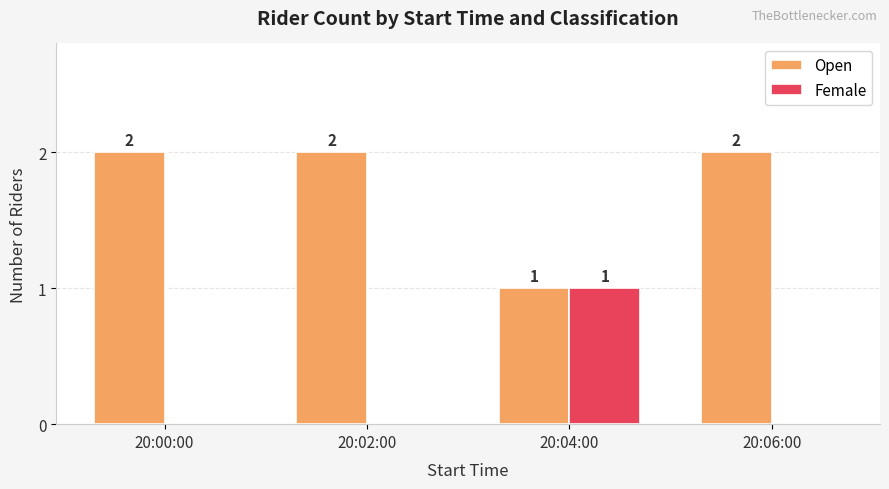

What is the total value across all series at 20:06:00?

2